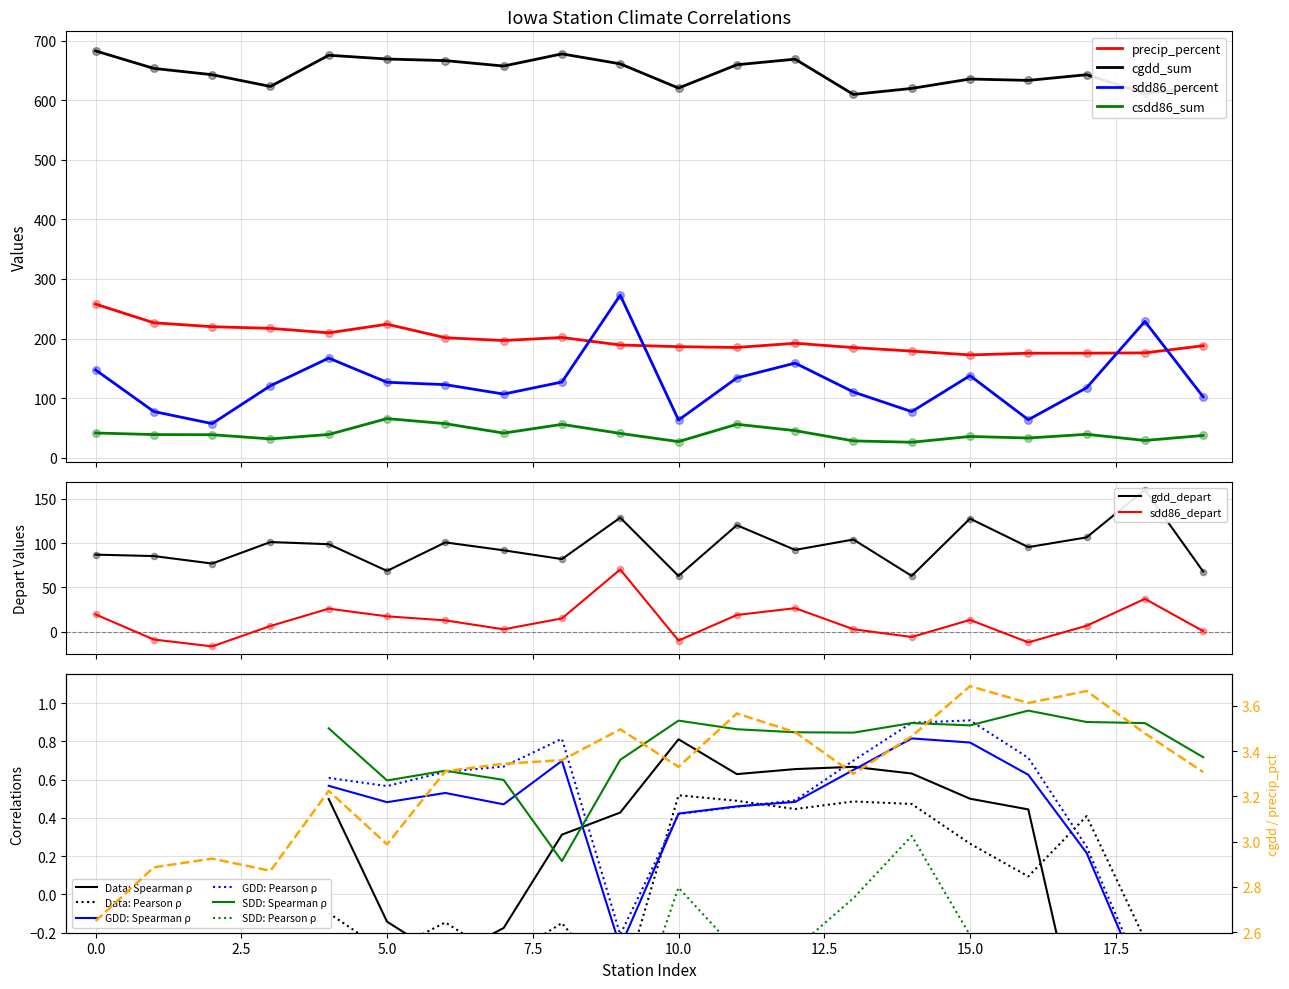

At how many categories does at least one series exceed 207?

20